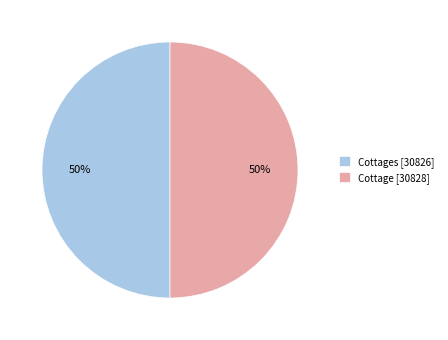

To the nearest percent, what is the combined percentage of Cottages [30826] and Cottage [30828]?

100%